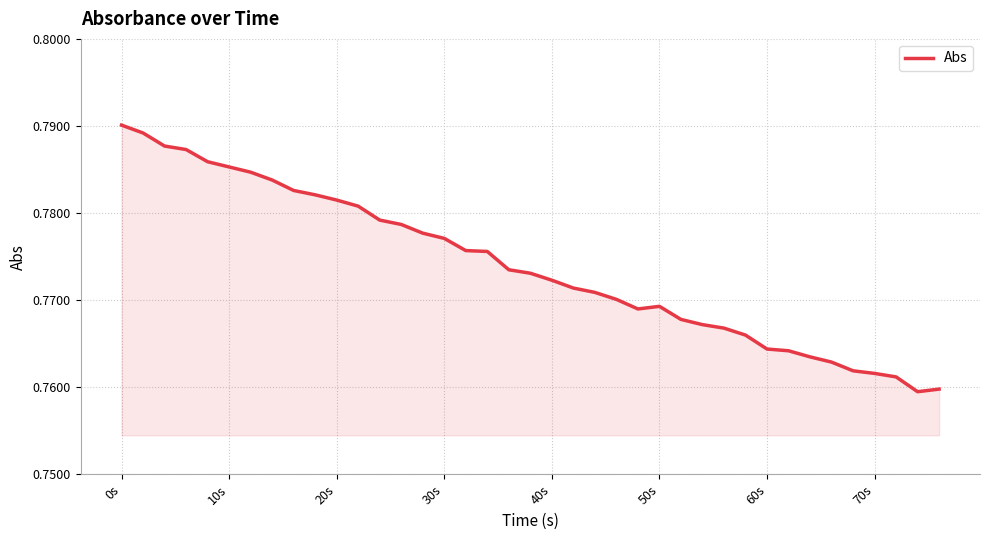

How many points are higher than both their immediate neighbors (excluding endpoints)?

1